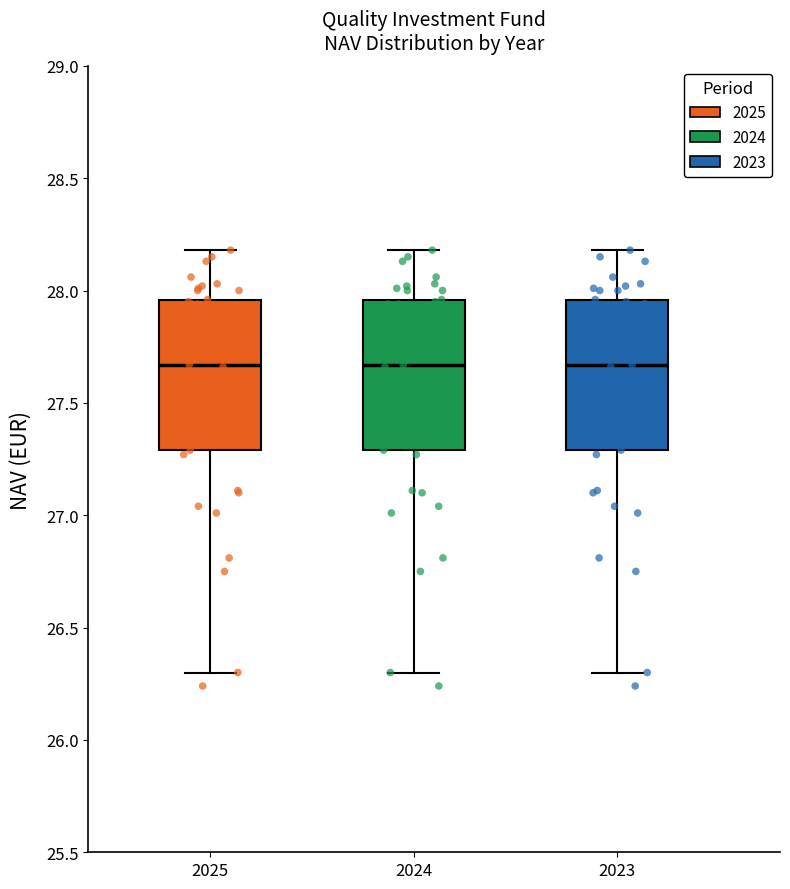

Where does the lower whisker of the box at x = 2023 end on the y-axis? The values are not printed on the chart, so give them approximately, as read against the axis.

26.30